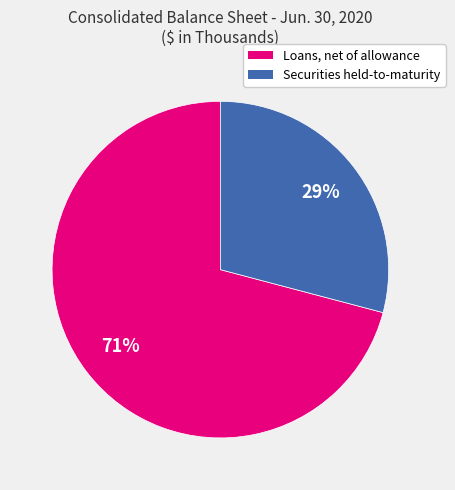

What is the majority slice?

Loans, net of allowance